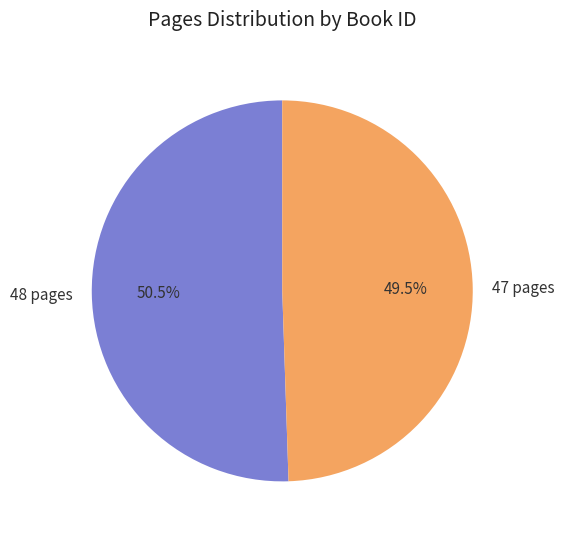

Approximately how many times larger is the value at 47 pages compared to 48 pages?

1.0